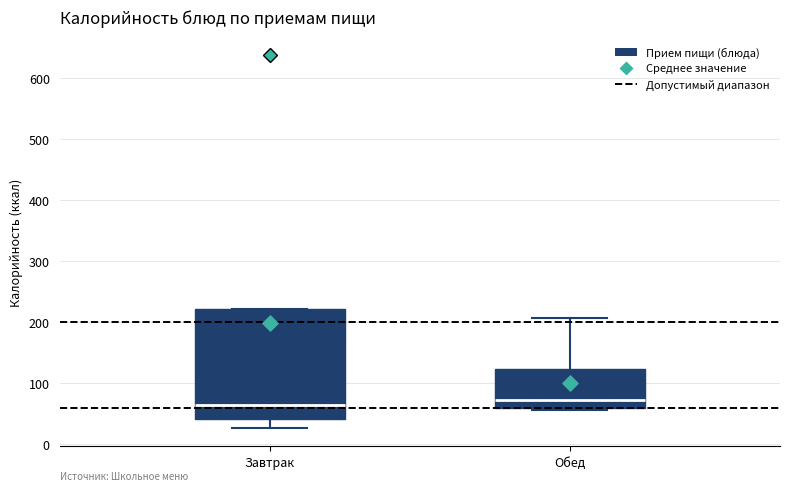

Where is the lower edge of the box for Завтрак on the y-axis? The values are not printed on the chart, so give them approximately, as read against the axis.

40